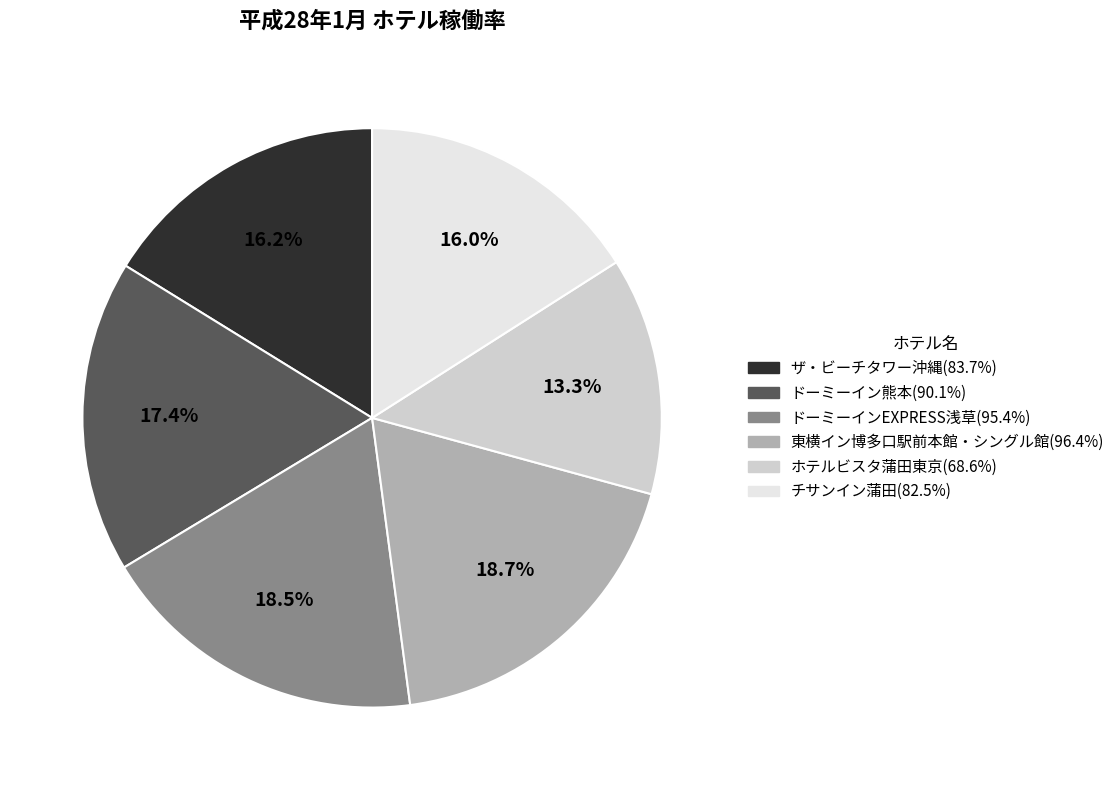

To the nearest percent, what is the difference between the largest and smallest slice percentages?

5%